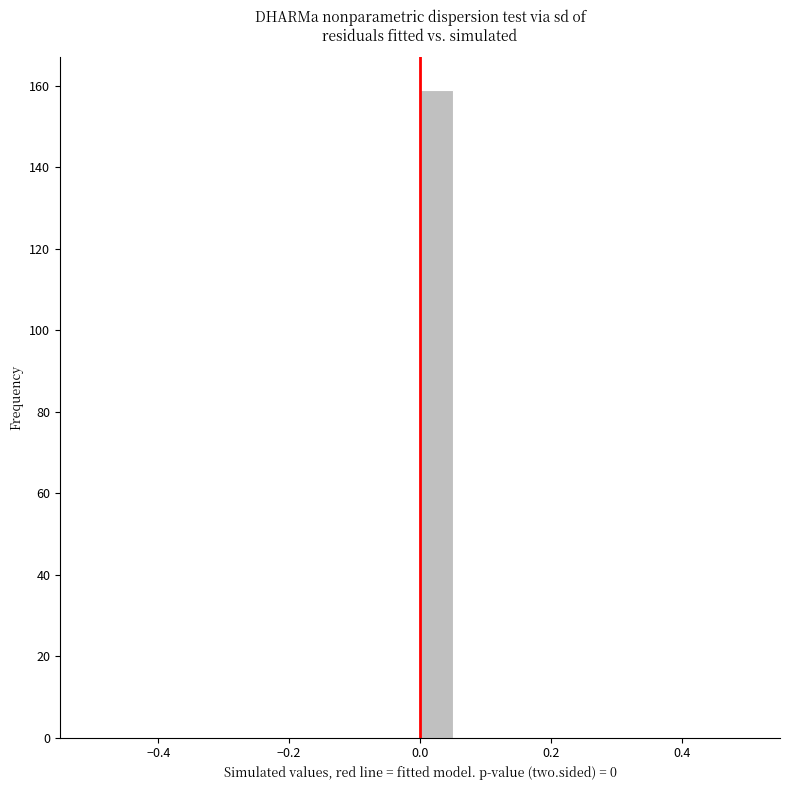

Around what value on the x-axis is the tallest bar? Give the approximate position of its centre, as read against the axis.

0.02